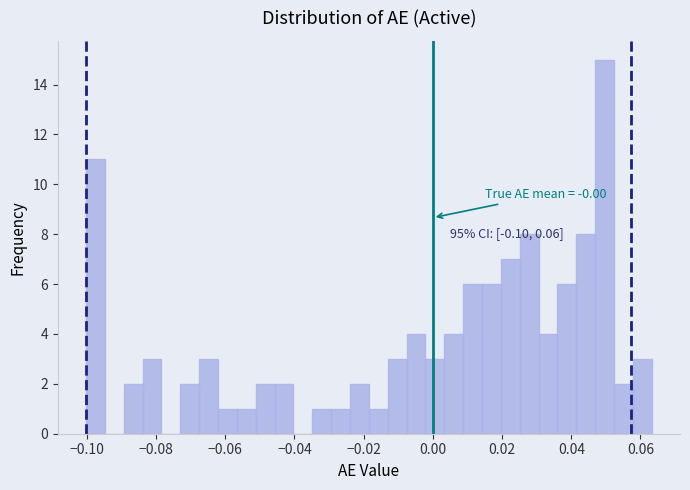

Read against the x-axis, roughly where is the centre of the tallest bar?

0.050